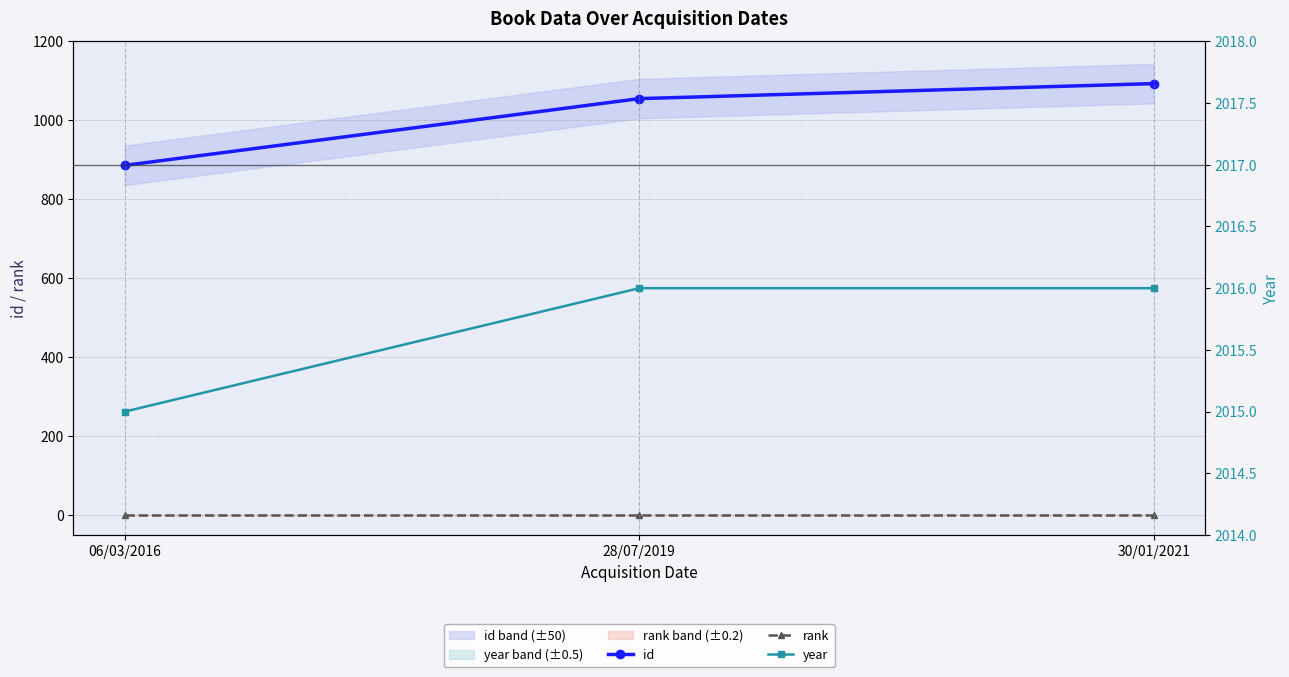

True or false: rank has a value of 2 at 30/01/2021.

False